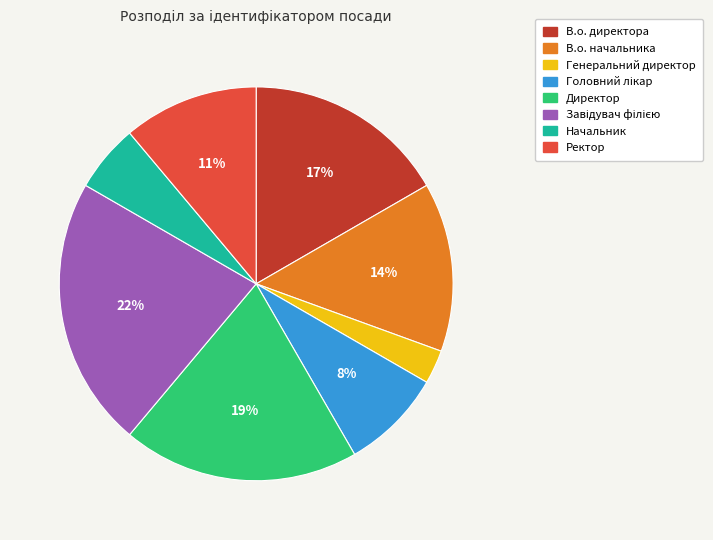

Combined, do Ректор and Генеральний директор account for over 50%?

No